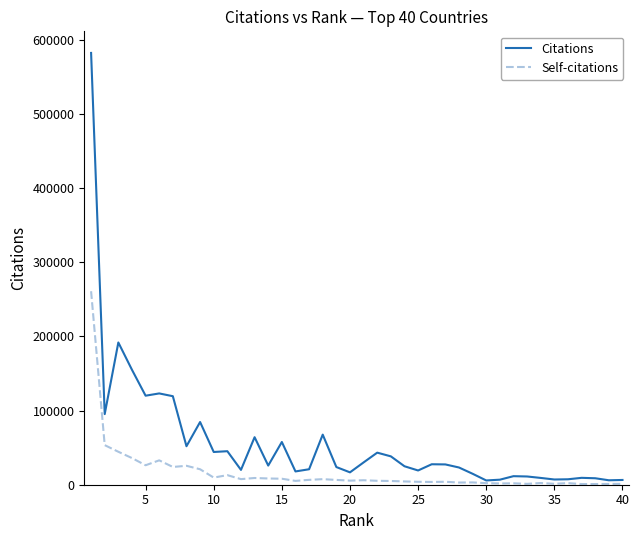

Which series has the largest total across all categories?

Citations